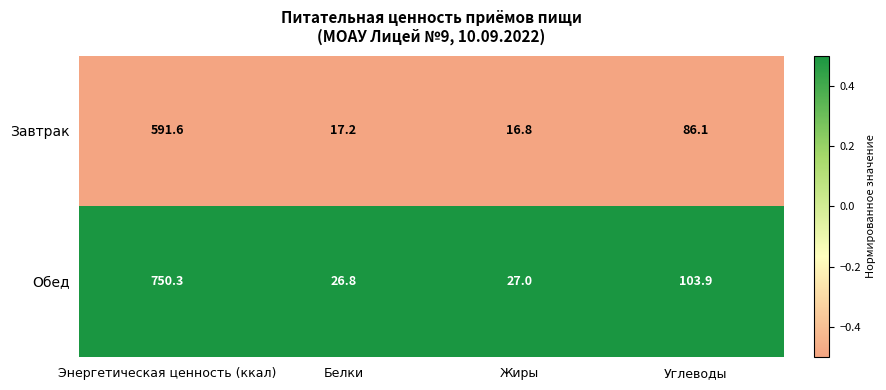

At which category does the chart reach its minimum across all series?

Жиры